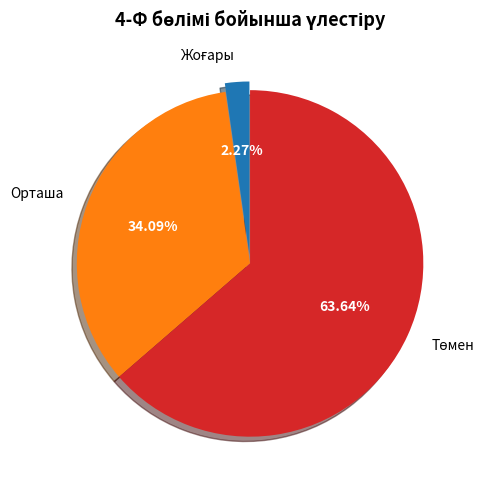

Is there any slice that represents more than half of the pie?

Yes